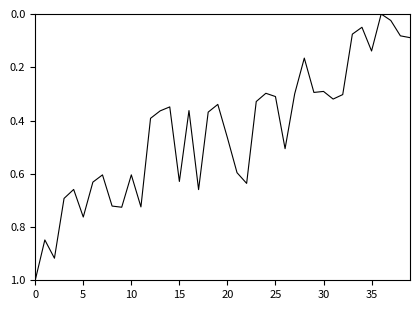

What is the difference between the maximum and minimum values?

1.0